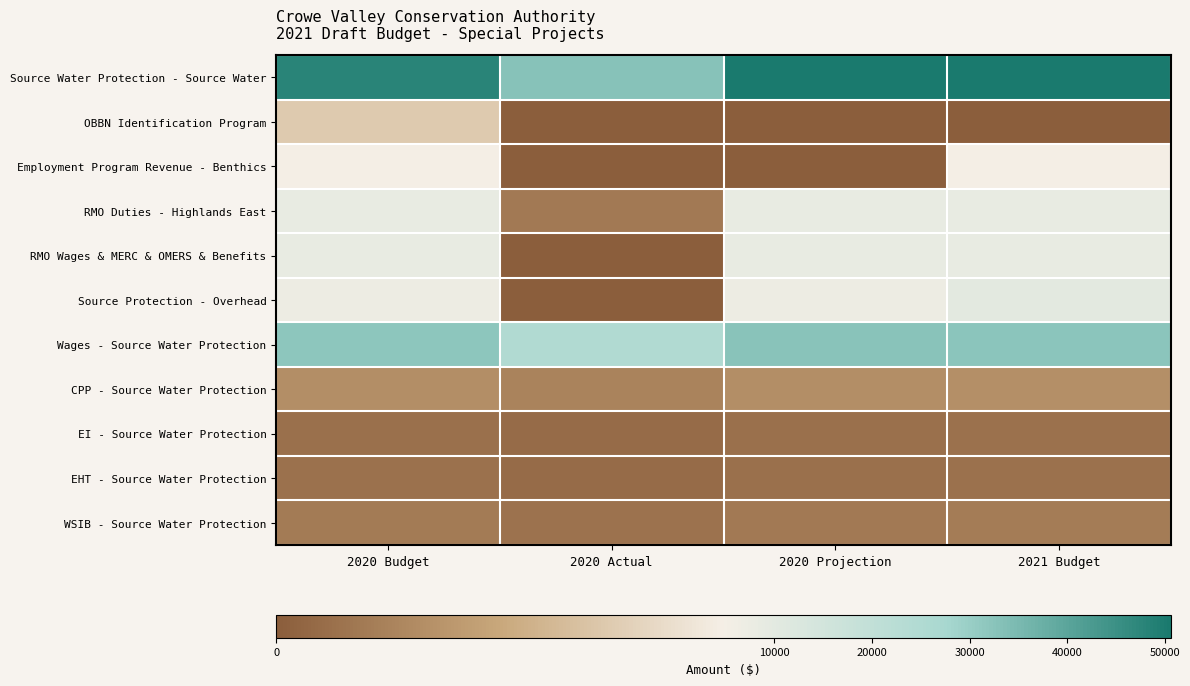

What is the maximum value shown in the chart?

50606.0